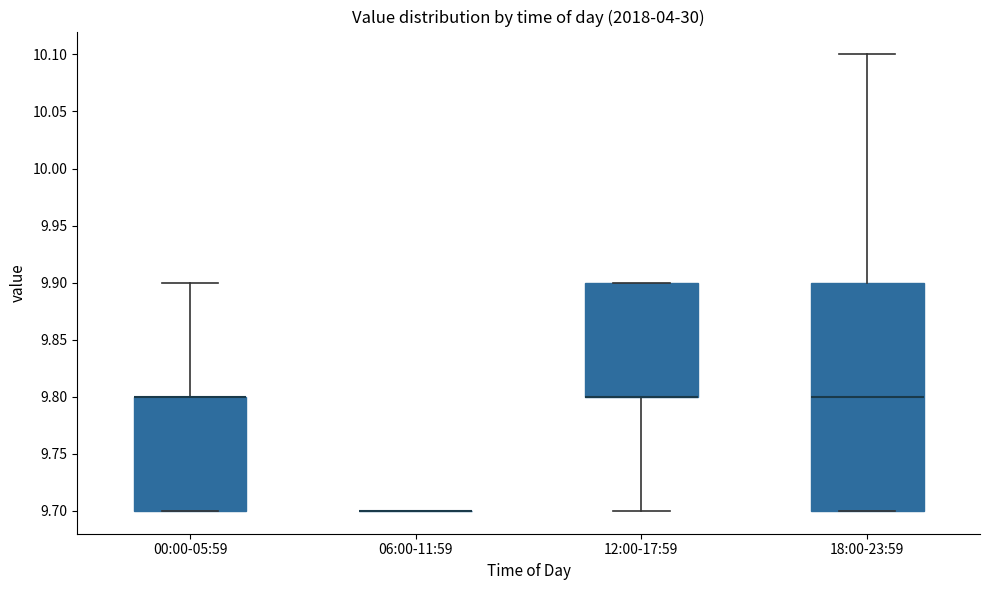

Comparing the boxes themselves (not the whiskers), which one is the tallest?

18:00-23:59